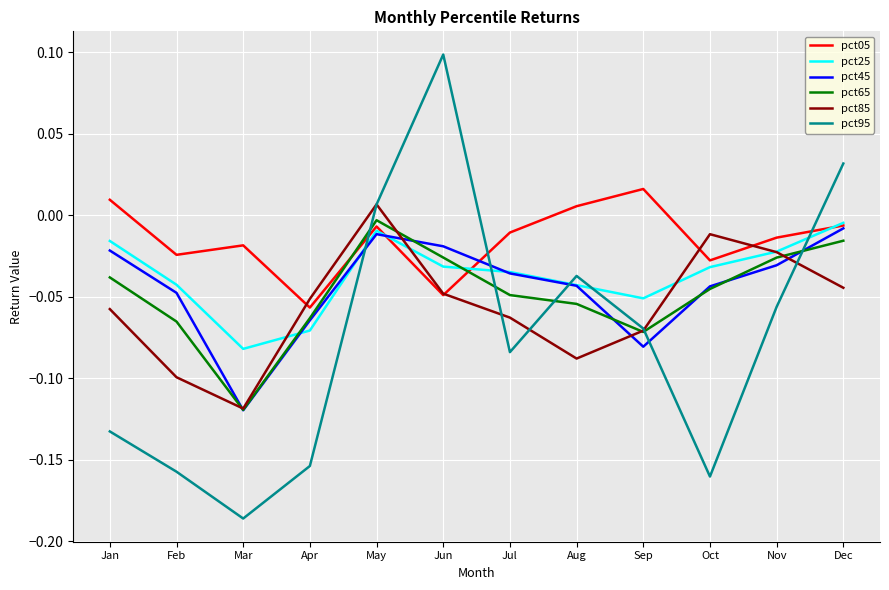

Where is the first local maximum for pct65?

May